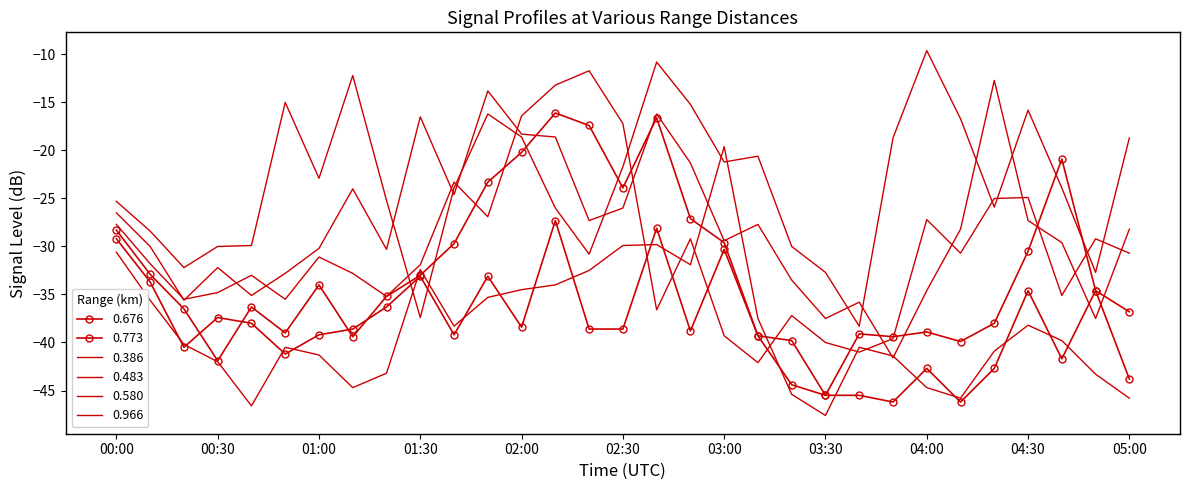

Where do 0.676 and 0.386 first cross each other?

01:20 and 01:30